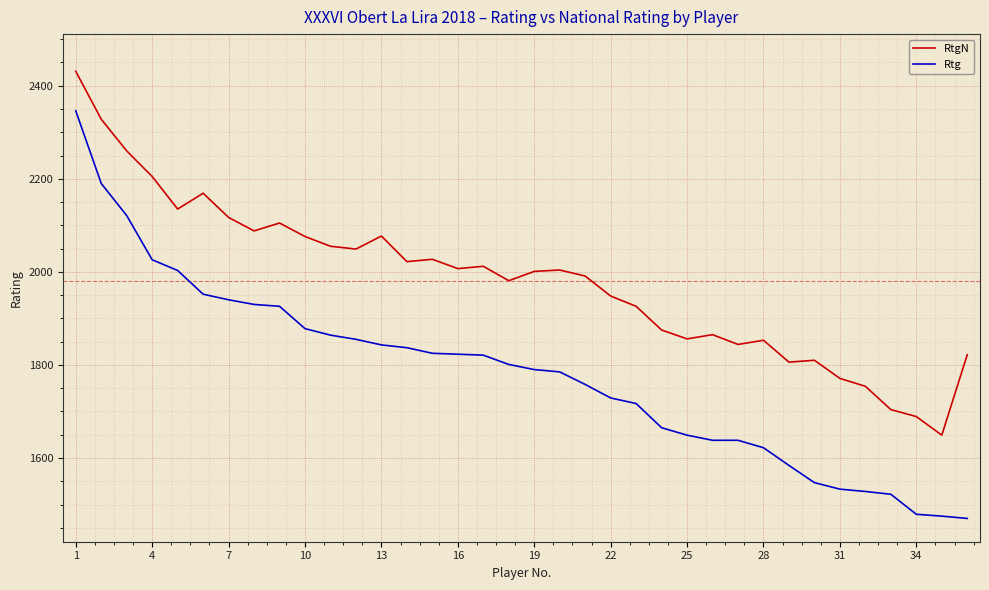

List the series in order of their overall mean, lowest first.

Rtg, RtgN